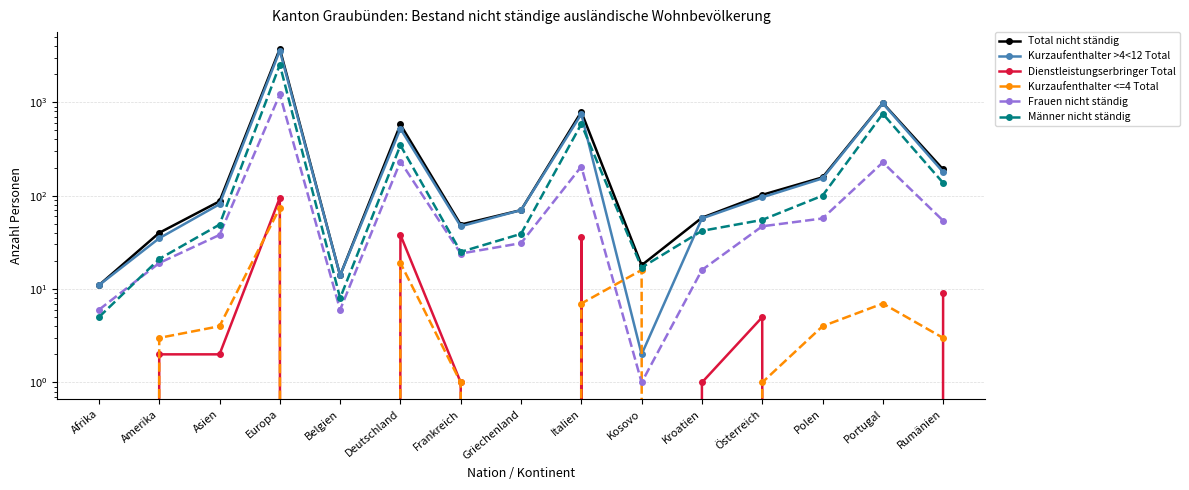

What position from the right is Belgien?

11